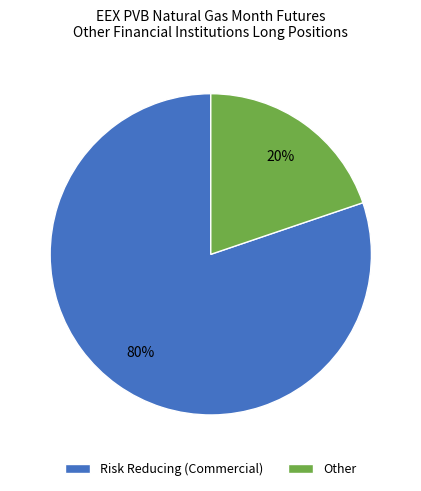

How many slices are in this pie chart?

2